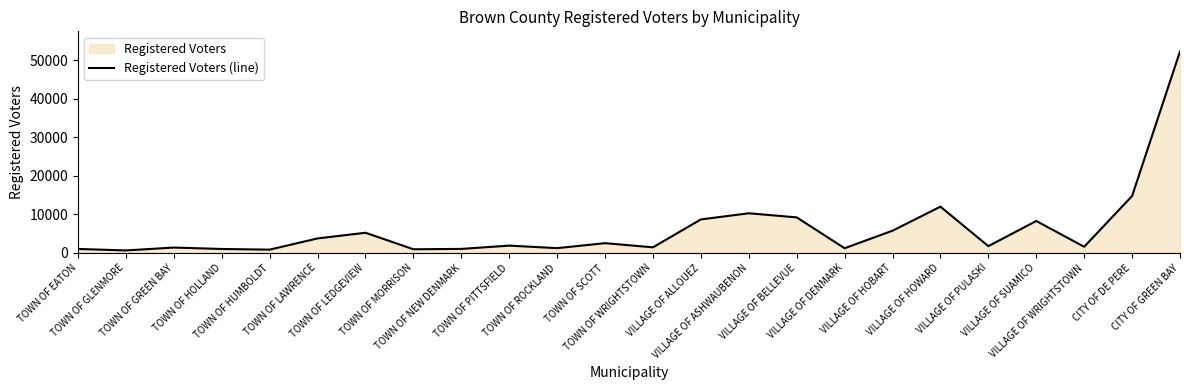

What is the label of the 16th point from the left?

VILLAGE OF BELLEVUE